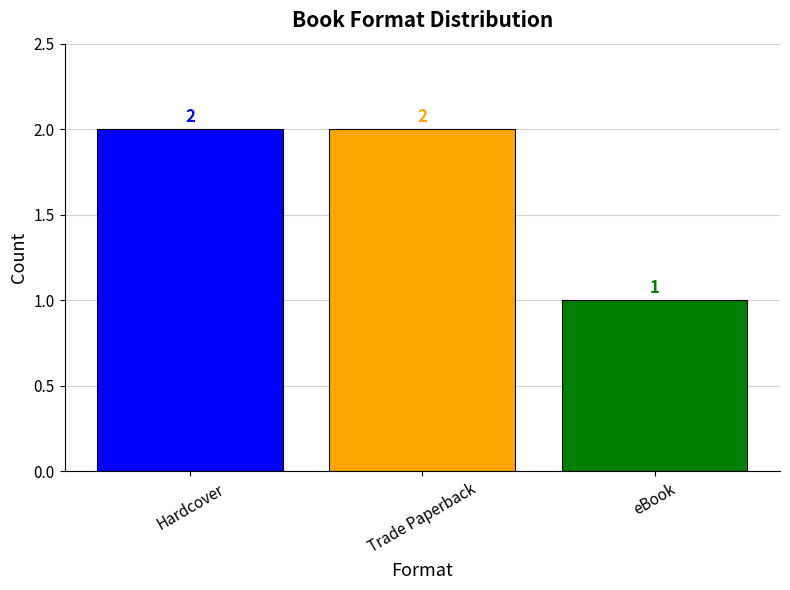

What is the label of the 2nd bar from the right?

Trade Paperback